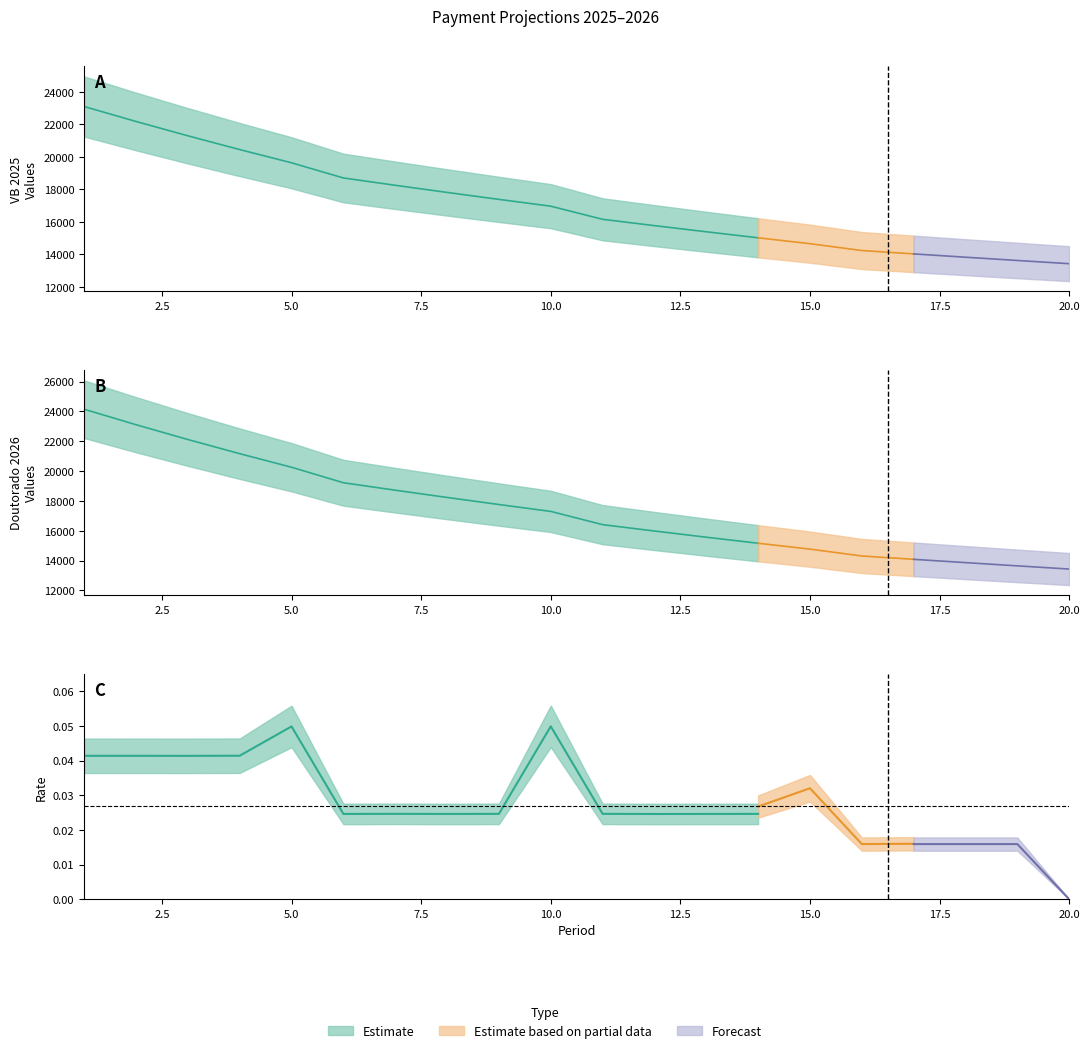

Is the value of Doutorado 2026 at 19 greater than the value of Rate 2025 at 15?

Yes